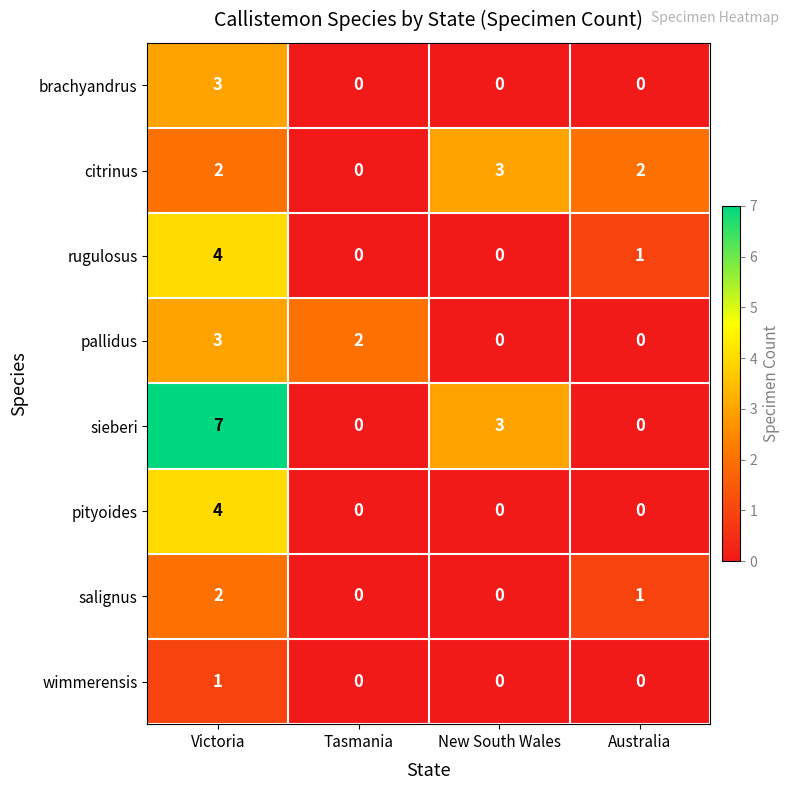

Is it true that brachyandrus equals 1 at New South Wales?

False